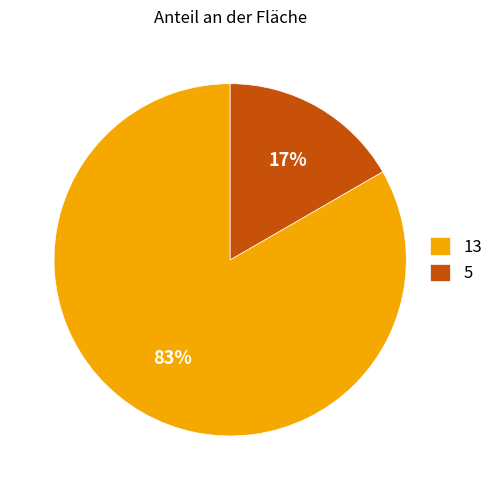

To the nearest percent, what portion does 5 represent?

17%